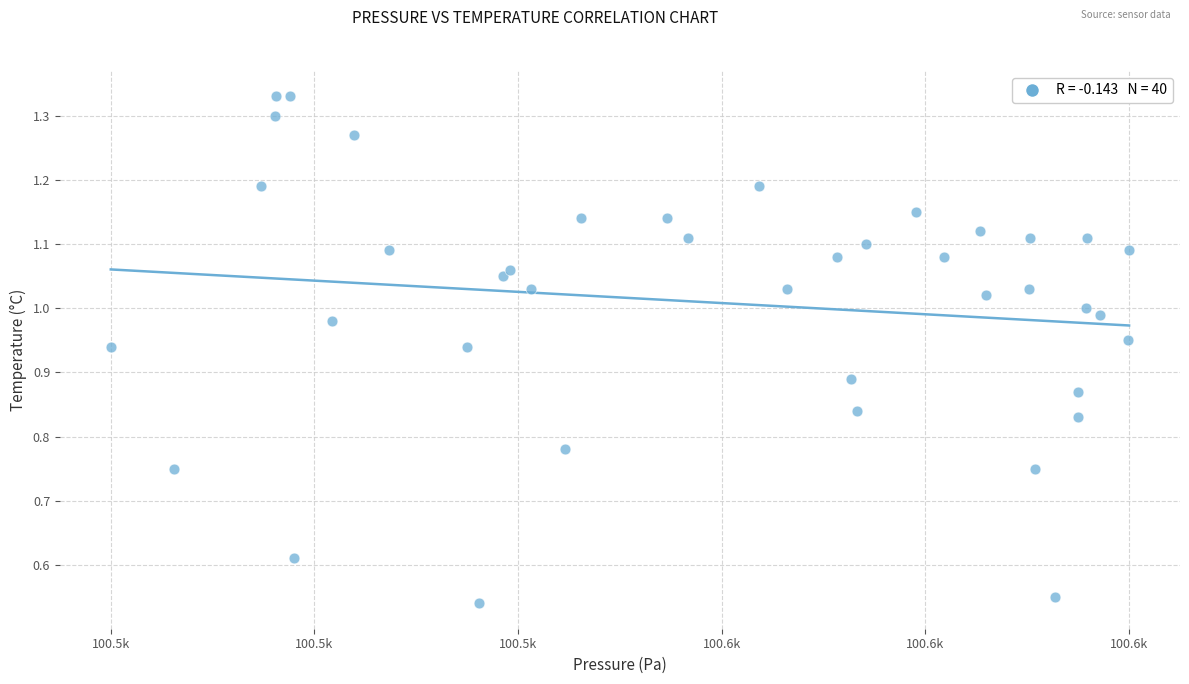

What is the range of X values (max minus min)?

122.8